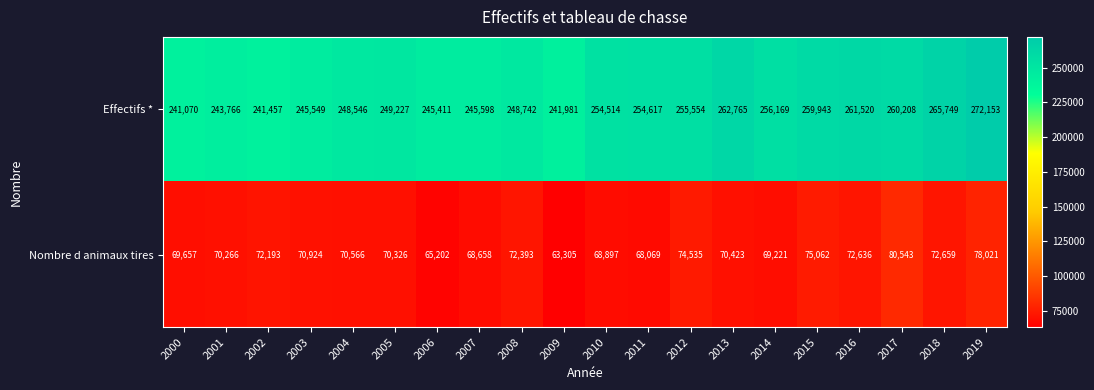

Is it true that Effectifs * equals 337141 at 2011?

False